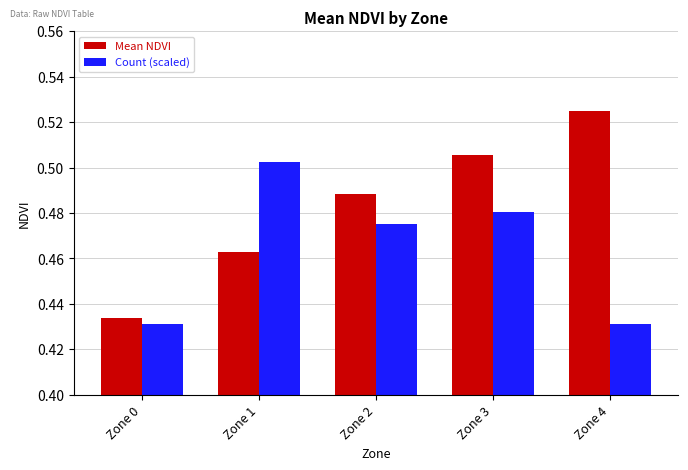

What are all the series names shown in the legend?

Mean NDVI, Count (scaled)